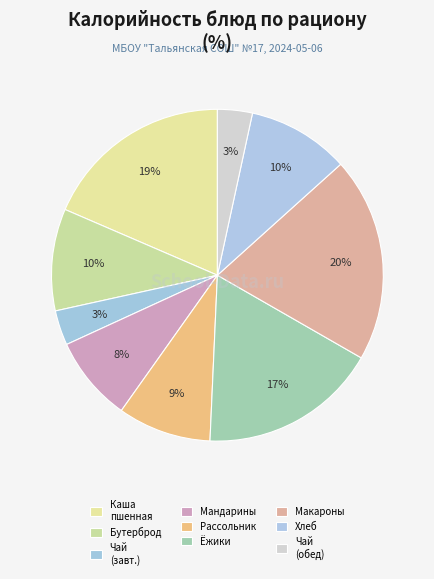

How many segments does this pie chart have?

9